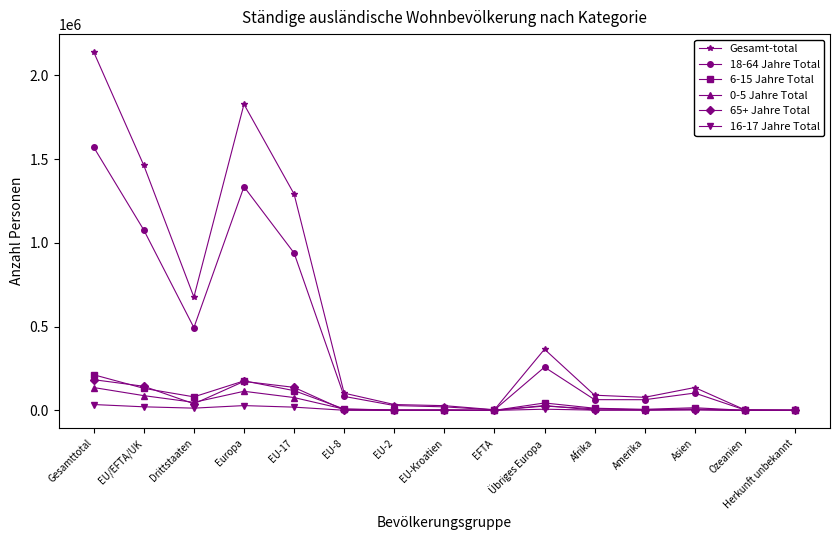

What is the label of the 11th point from the right?

EU-17